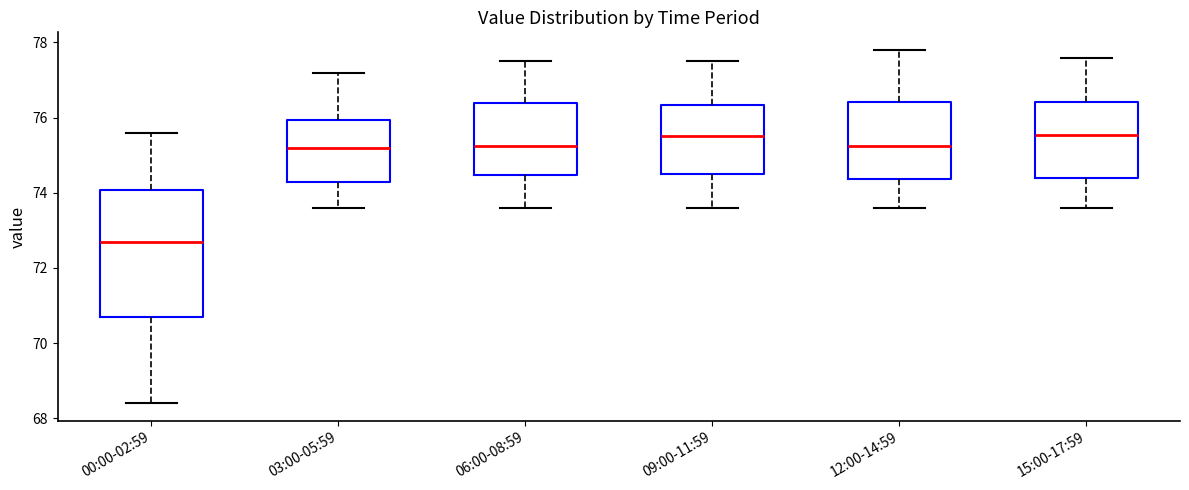

Where does the lower whisker of the box for 03:00-05:59 end on the y-axis? The values are not printed on the chart, so give them approximately, as read against the axis.

73.6